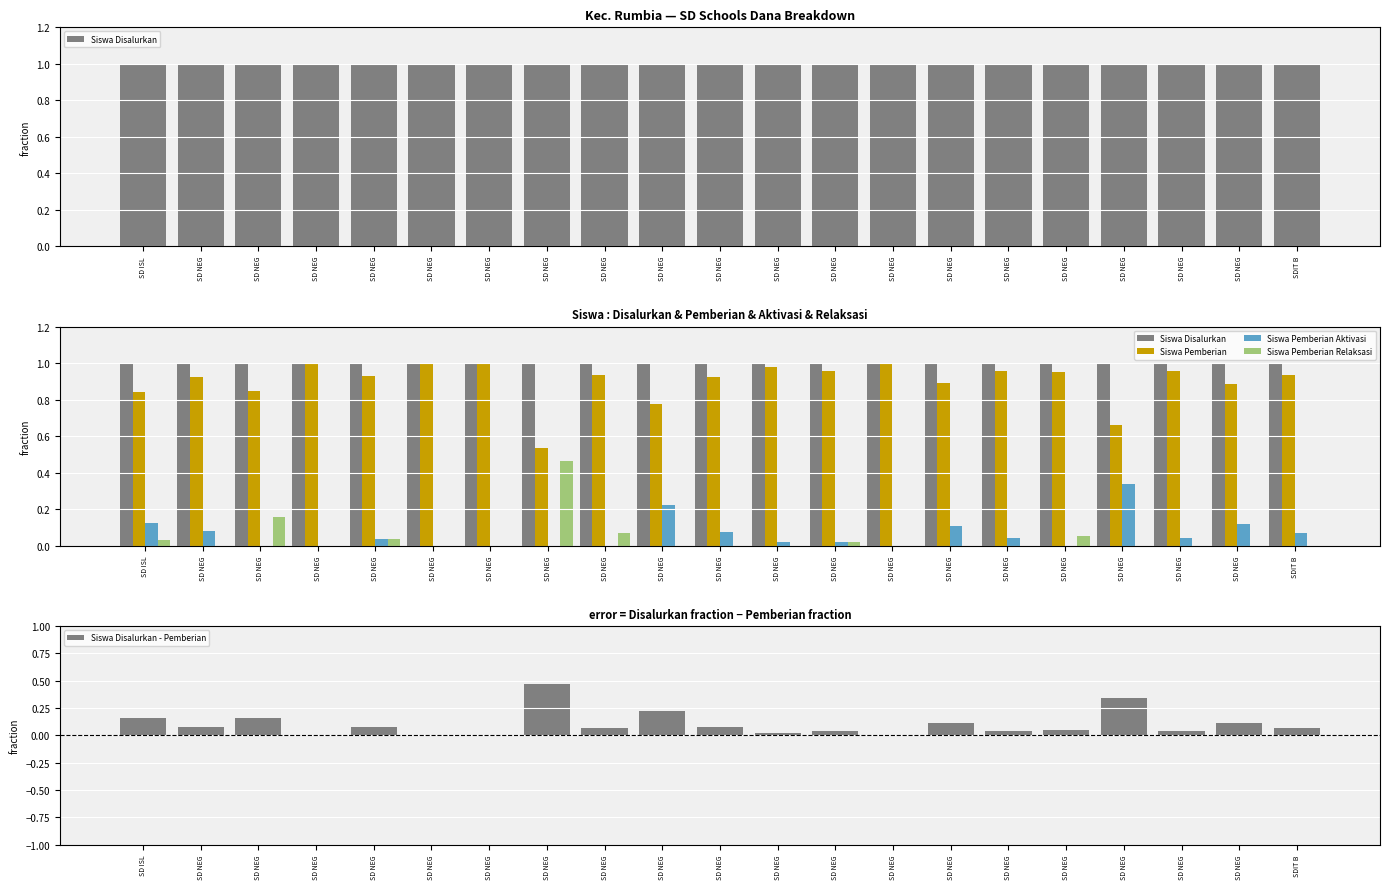

What is the difference between the highest and lowest values at SD NEG?

1.0